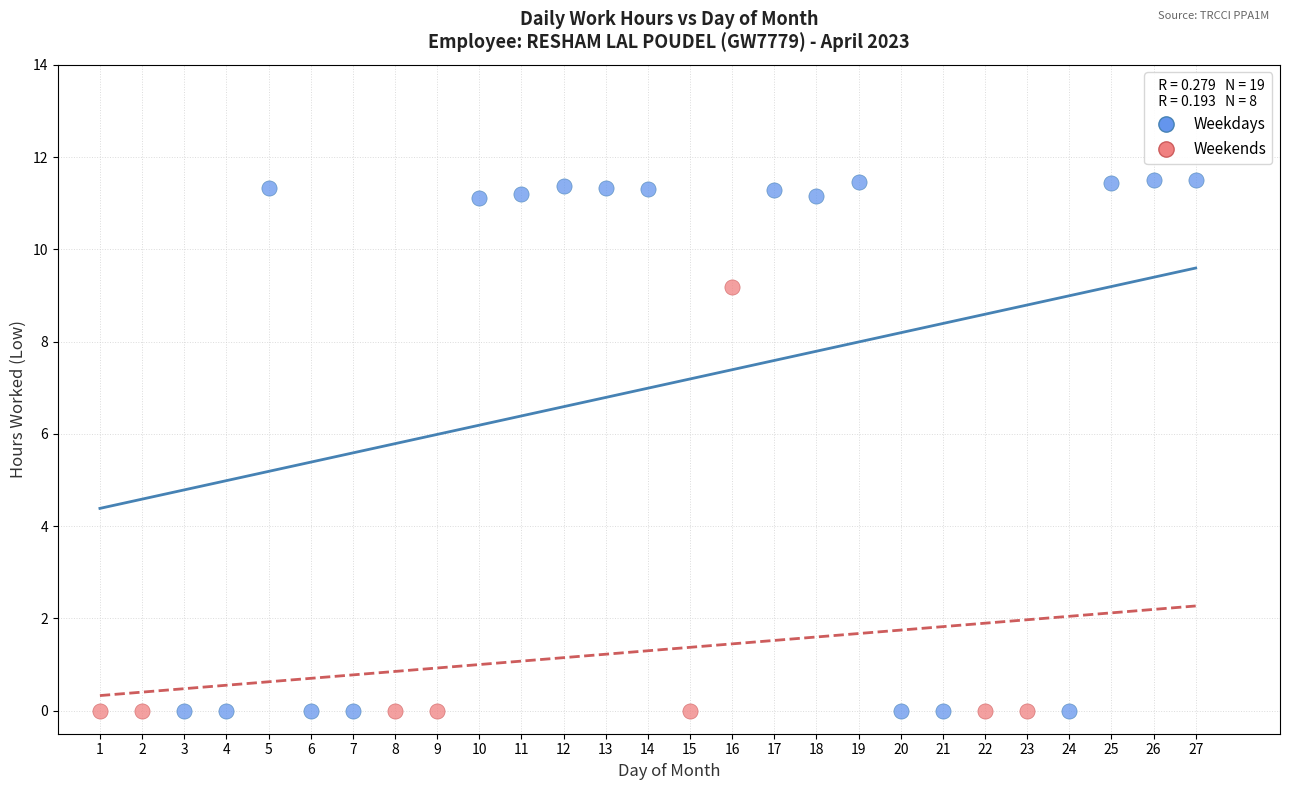

Which series contains the highest Y value?

Weekdays